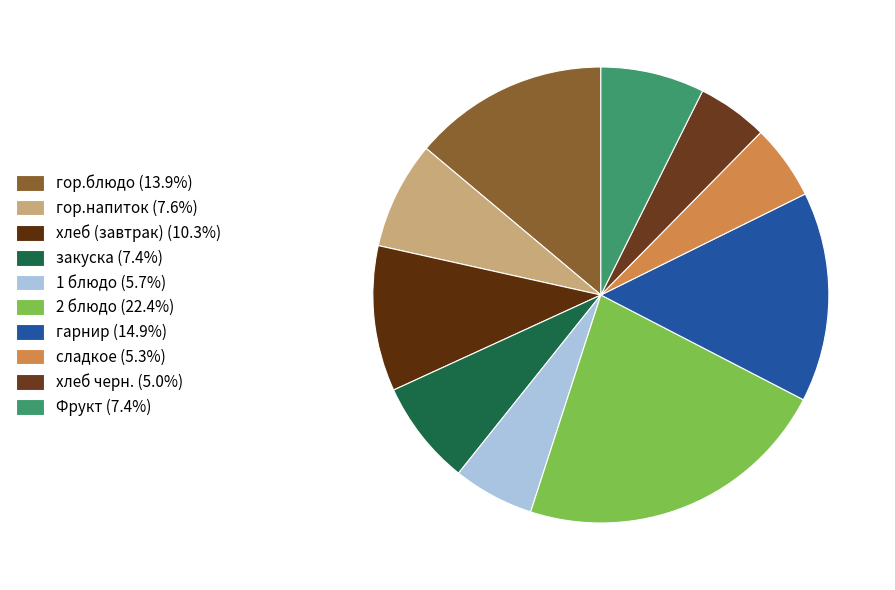

To the nearest percent, what percentage of the pie is сладкое?

5%